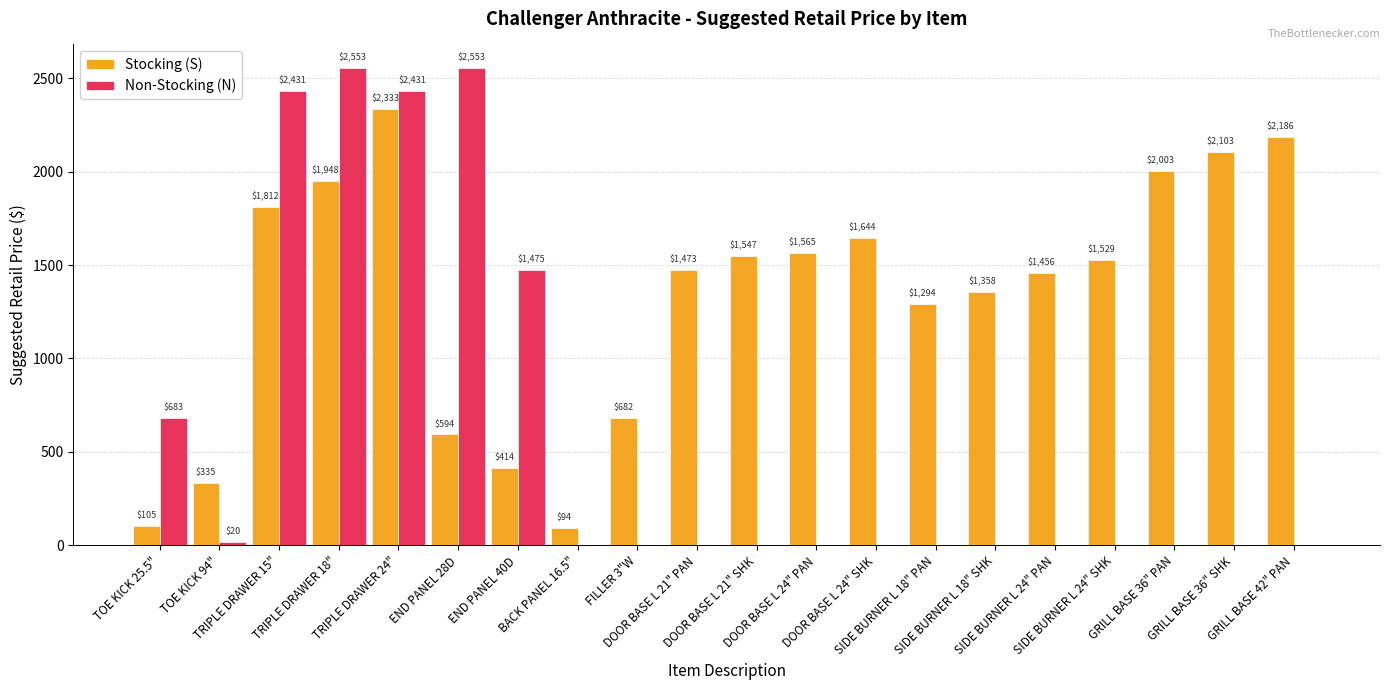

Reading right to left, extract all data points from this chart.

Stocking (S): 2186	2103	2003	1529	1456	1358	1294	1644	1565	1547	1473	682	94	414	594	2333	1948	1812	335	105
Non-Stocking (N): 0	0	0	0	0	0	0	0	0	0	0	0	0	1475	2553	2431	2553	2431	20	683